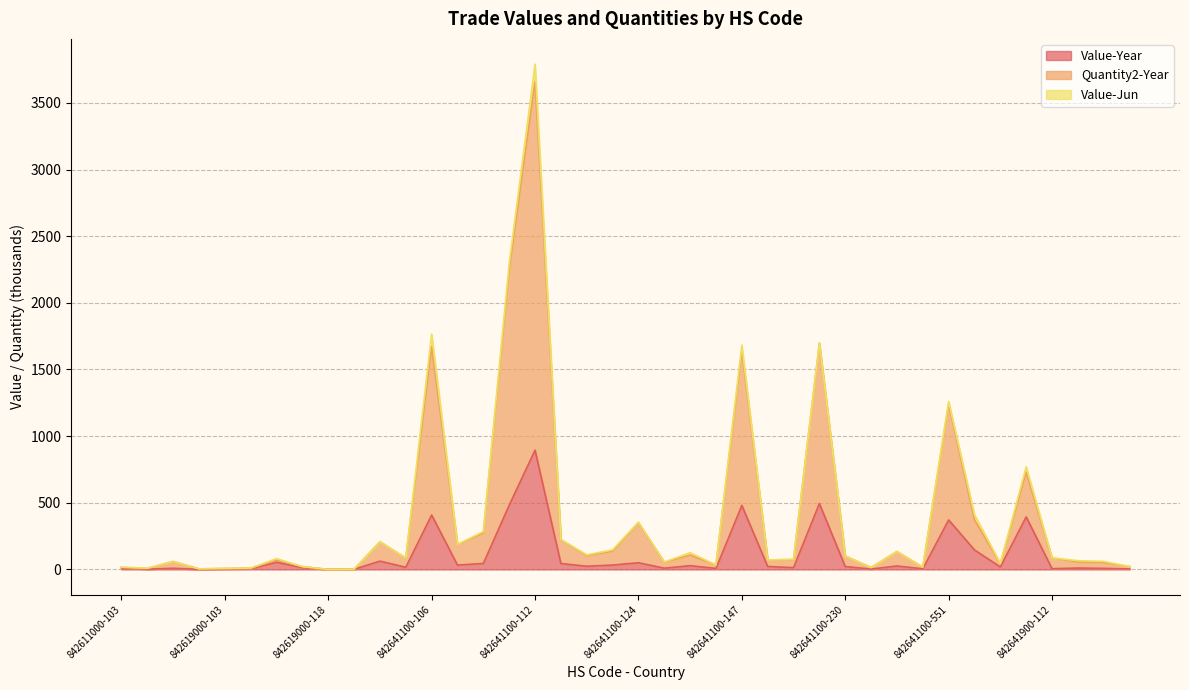

Is it true that Value-Year equals 494.2 at 842641100-224?

True